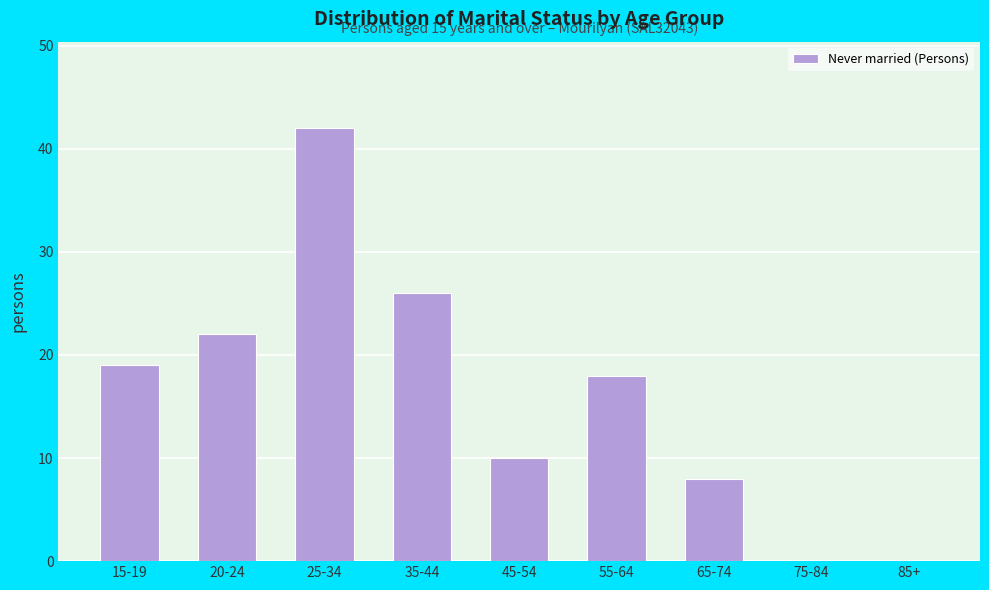

Reading left to right, extract all data points from this chart.

15-19=19	20-24=22	25-34=42	35-44=26	45-54=10	55-64=18	65-74=8	75-84=0	85+=0